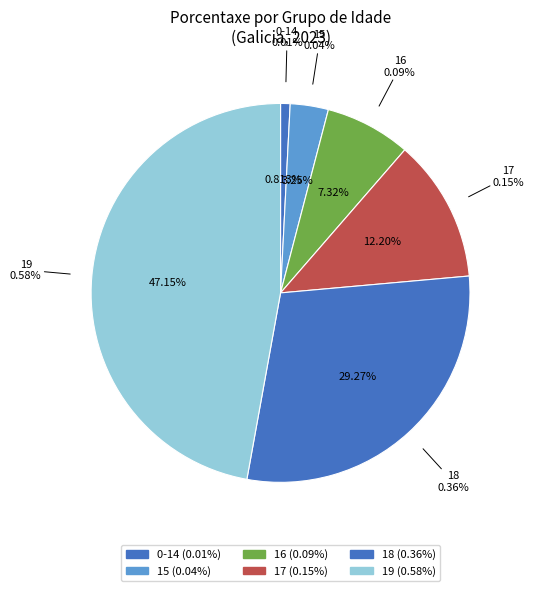

To the nearest percent, what is the difference between the 17 and 15 slice percentages?

9%